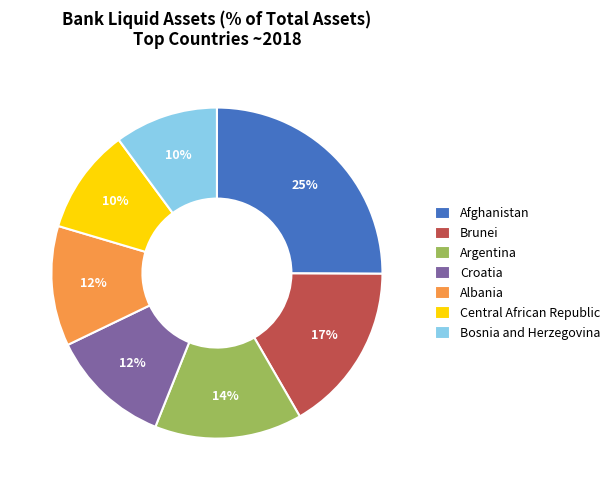

Is there any slice that represents more than half of the pie?

No